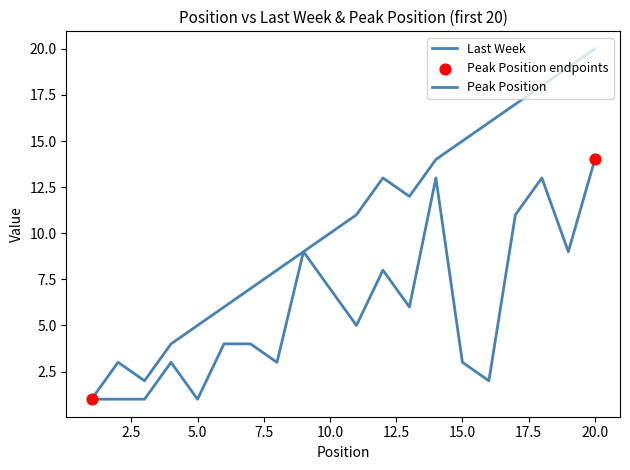

Does the chart have visible grid lines?

No